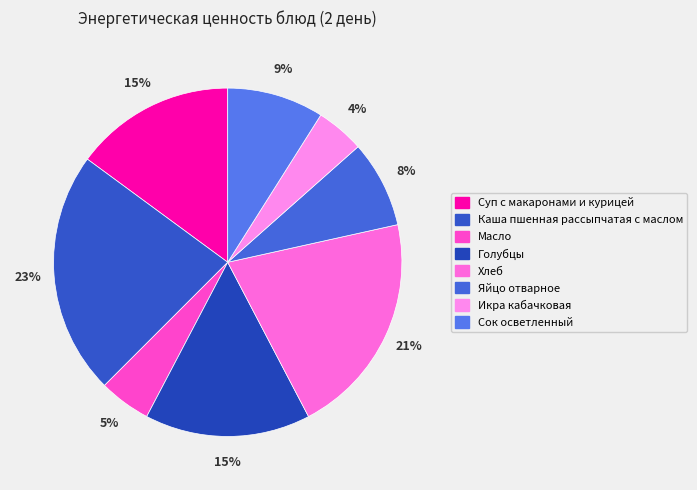

Combined, what portion of the pie is Масло and Каша пшенная рассыпчатая с маслом?

27.4%